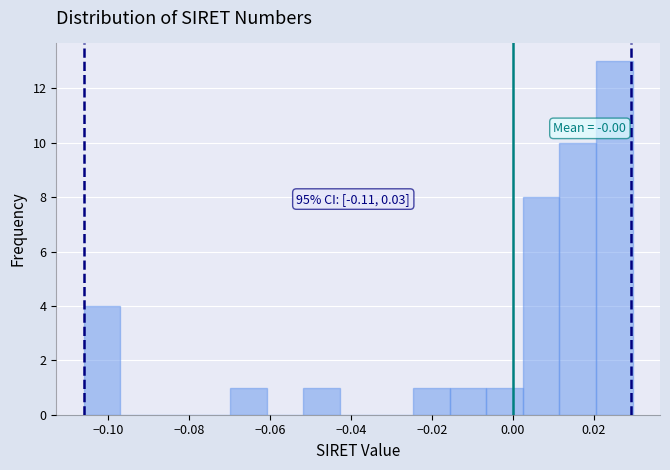

Over which range of the x-axis is the bar tallest?

0.020 to 0.030